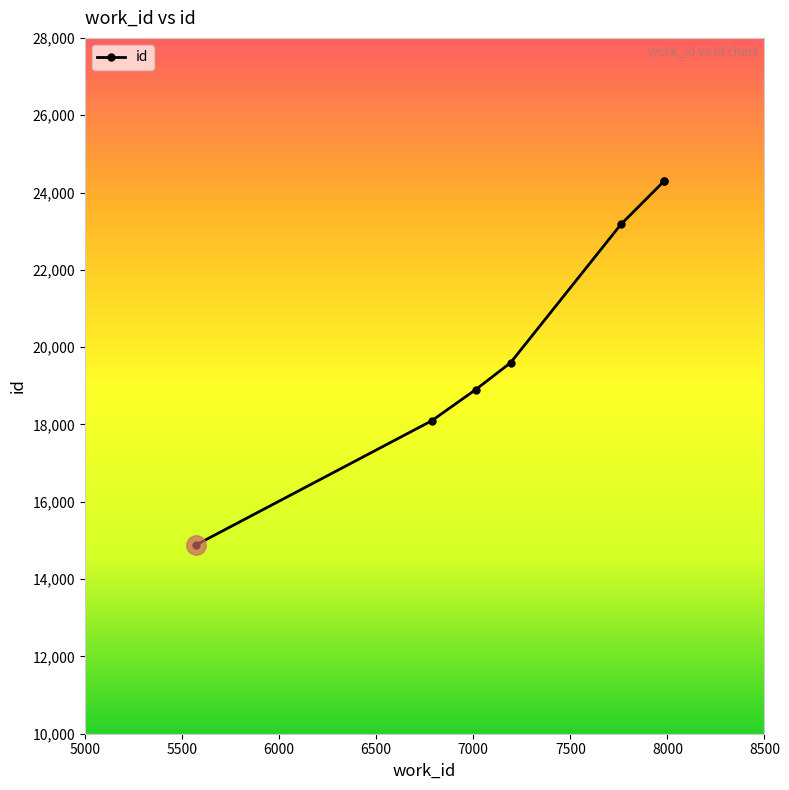

Is it true that the value at 7760 is 14857?

False